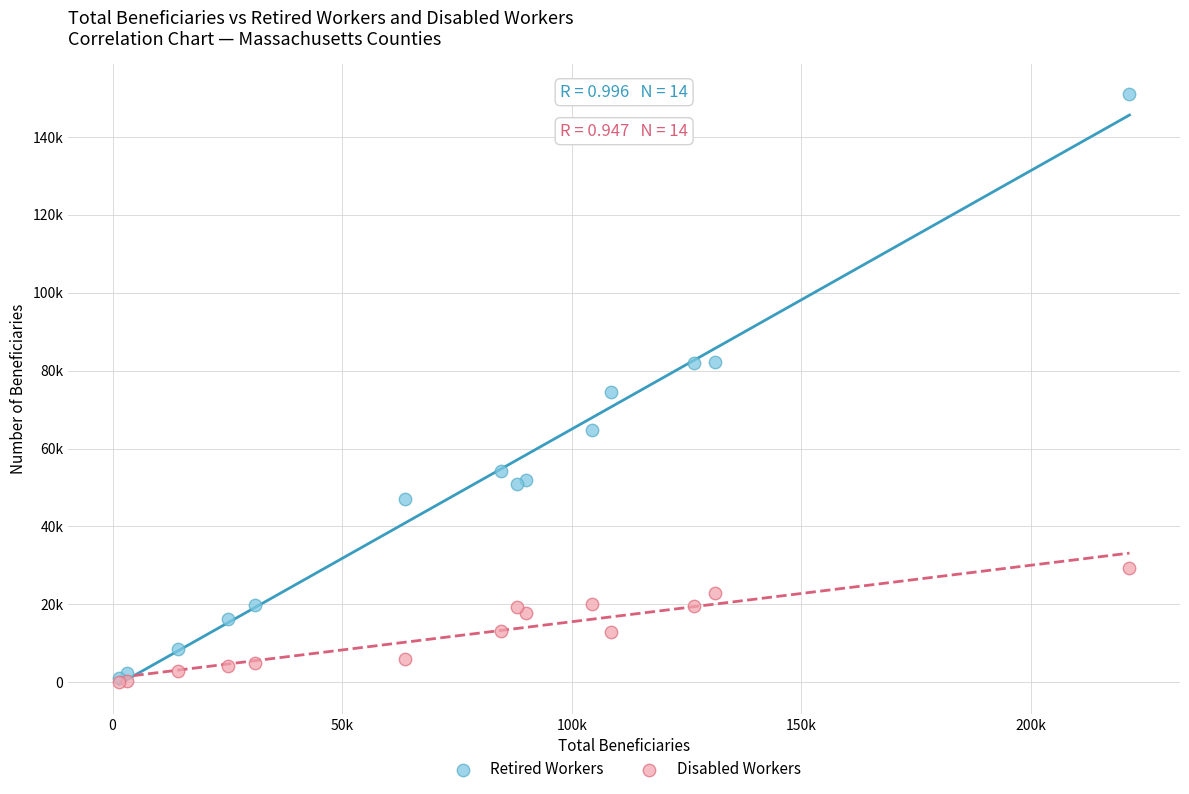

What are all the series names shown in the legend?

Retired Workers, Disabled Workers